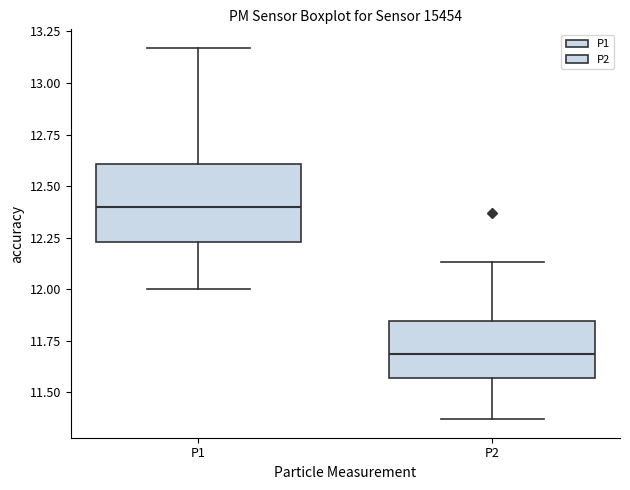

Reading left to right, transcribe this box plot: for each box, give where its median line is, the range the box spans, and where its two whiskers end, as read against the y-axis. The values are not printed on the chart, so give them approximately, as read against the axis.

P1: median 12.40, box 12.25 to 12.60, whiskers 12.00 to 13.15
P2: median 11.70, box 11.55 to 11.85, whiskers 11.35 to 12.15